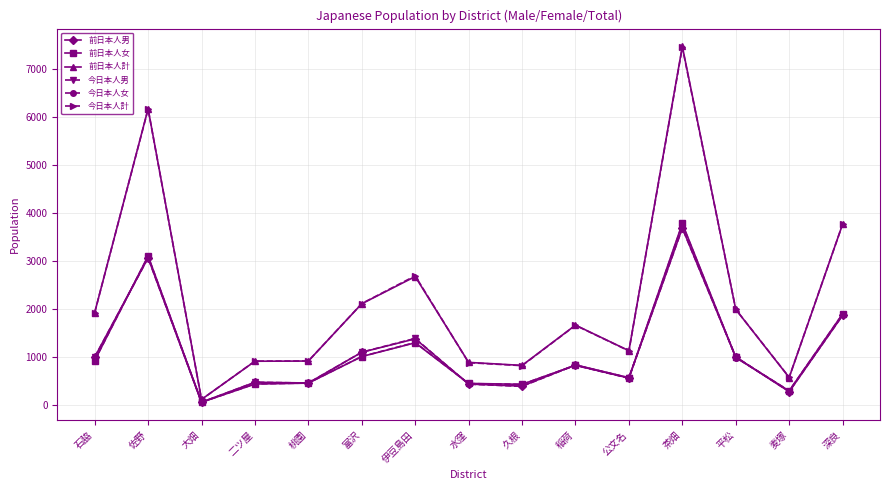

What is the difference between the 前日本人計 values at 茶畑 and 深良?

3703